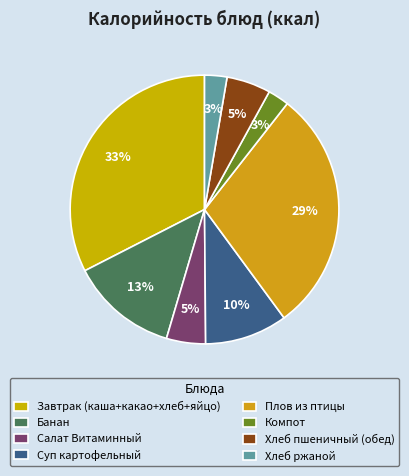

Count the number of slices in the pie.

8